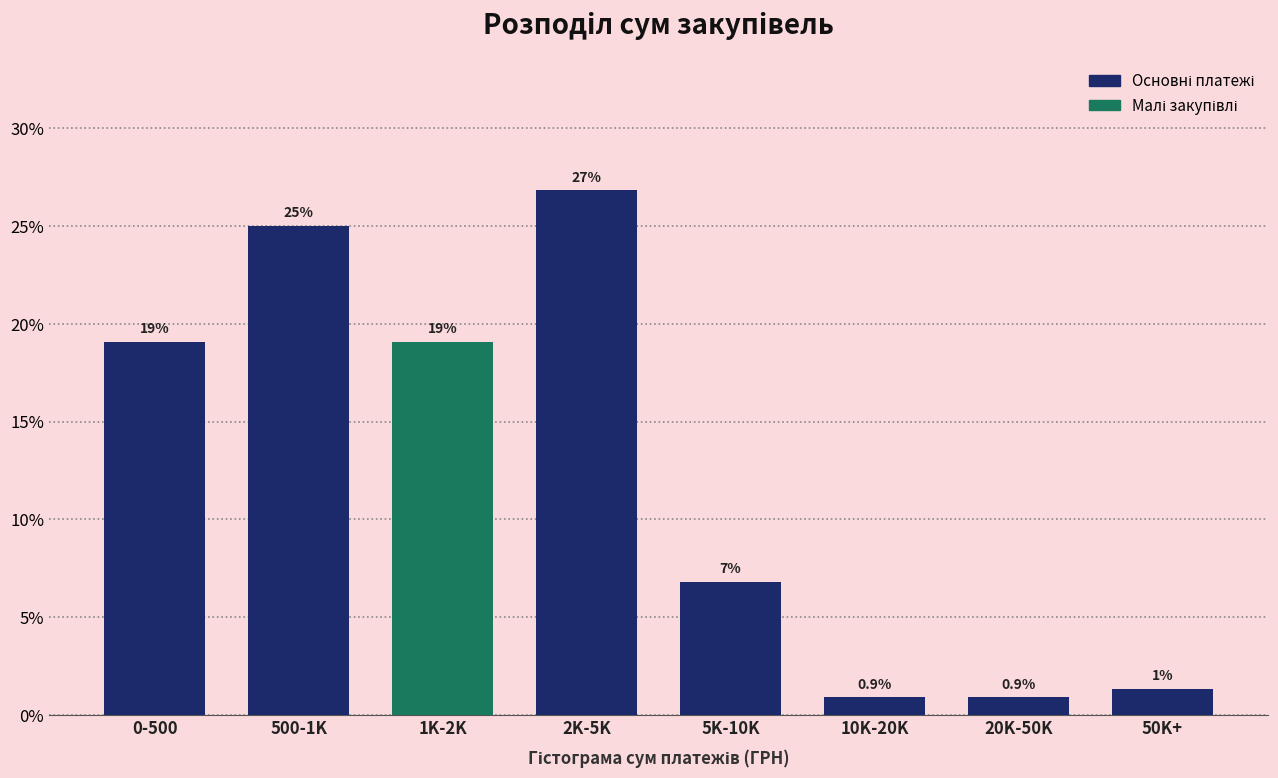

Which has a higher value, 5K-10K or 1K-2K?

1K-2K